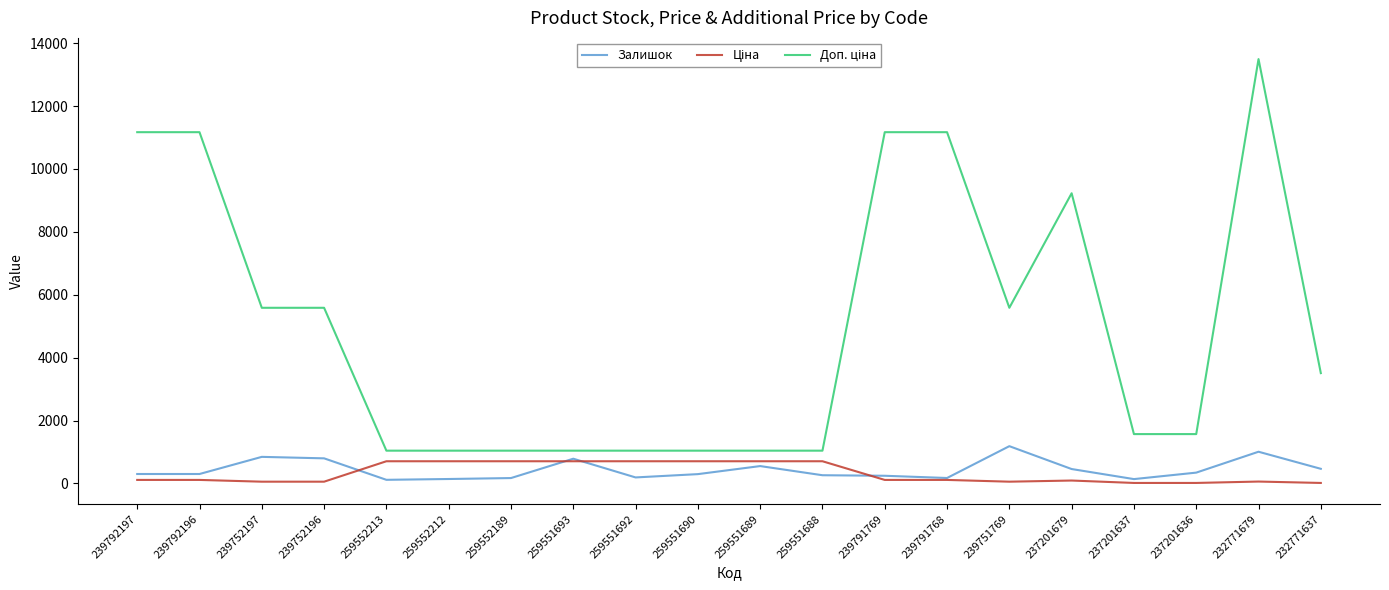

At how many categories does at least one series exceed 10420?

5